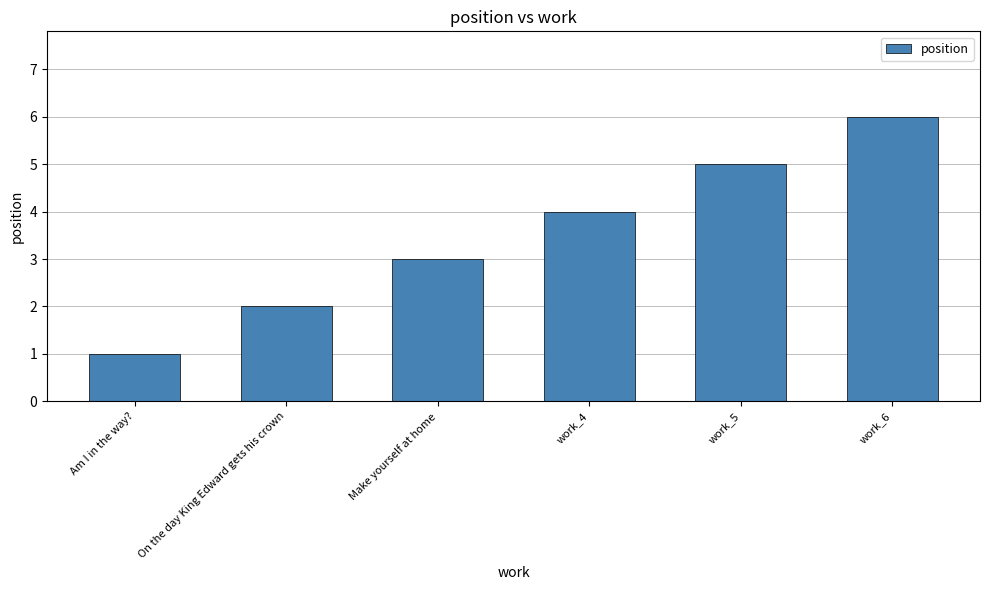

What position from the right is On the day King Edward gets his crown?

5